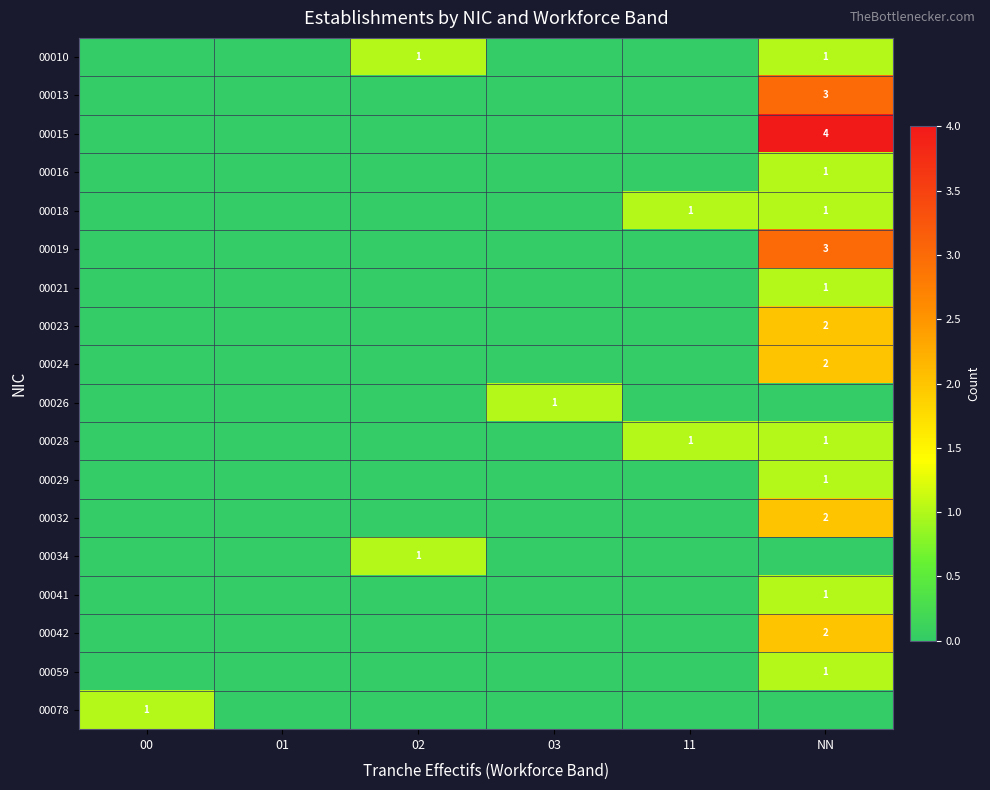

True or false: 00041 has a value of 1 at NN.

True